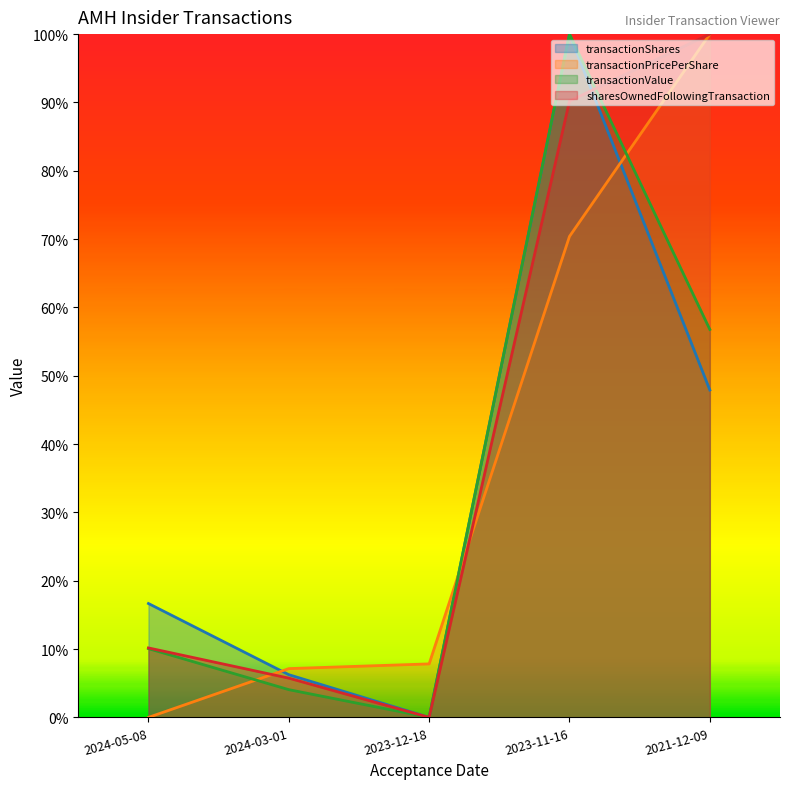

Rank the series by their maximum value, from highest to lowest.

transactionShares, transactionPricePerShare, transactionValue, sharesOwnedFollowingTransaction